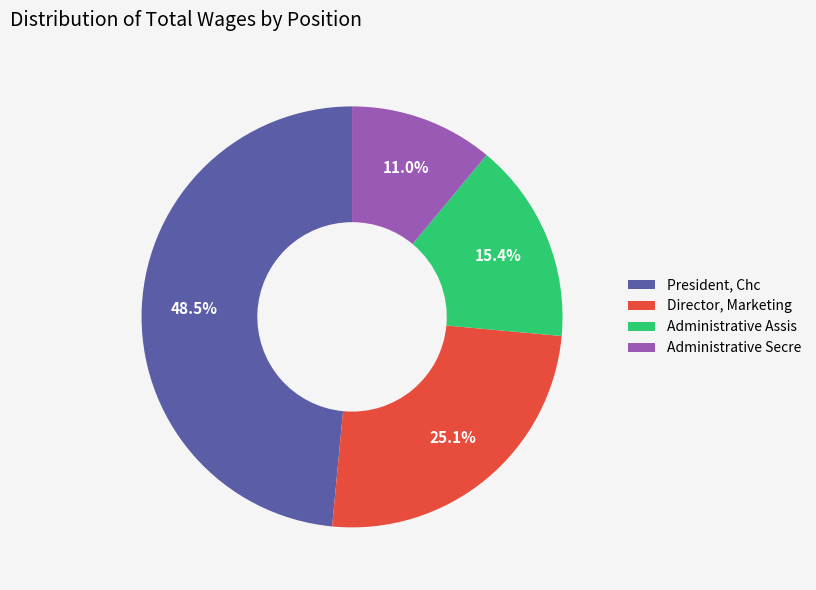

To the nearest percent, what is the combined percentage of Administrative Assis and President, Chc?

64%